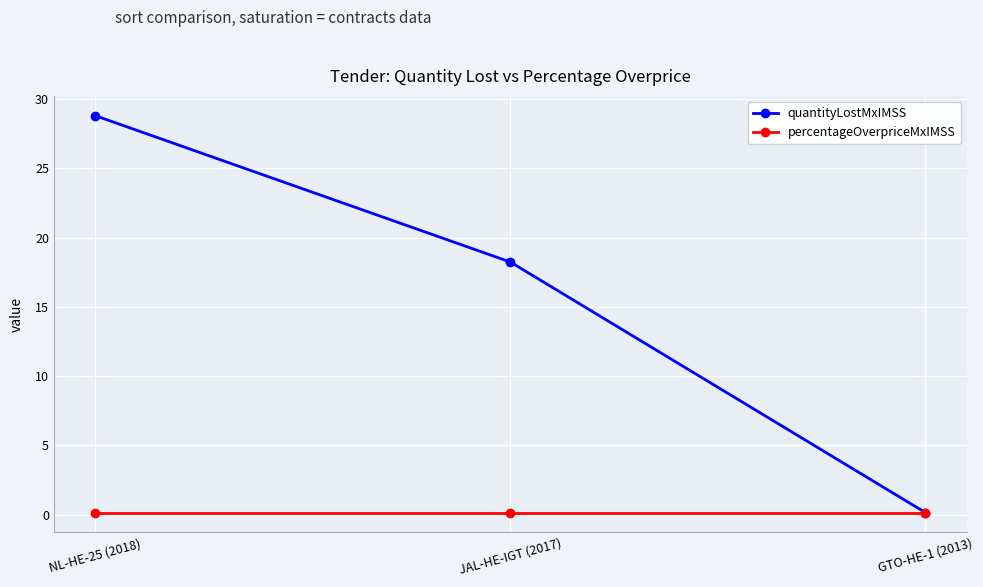

Does the chart display data point markers on the line(s)?

Yes